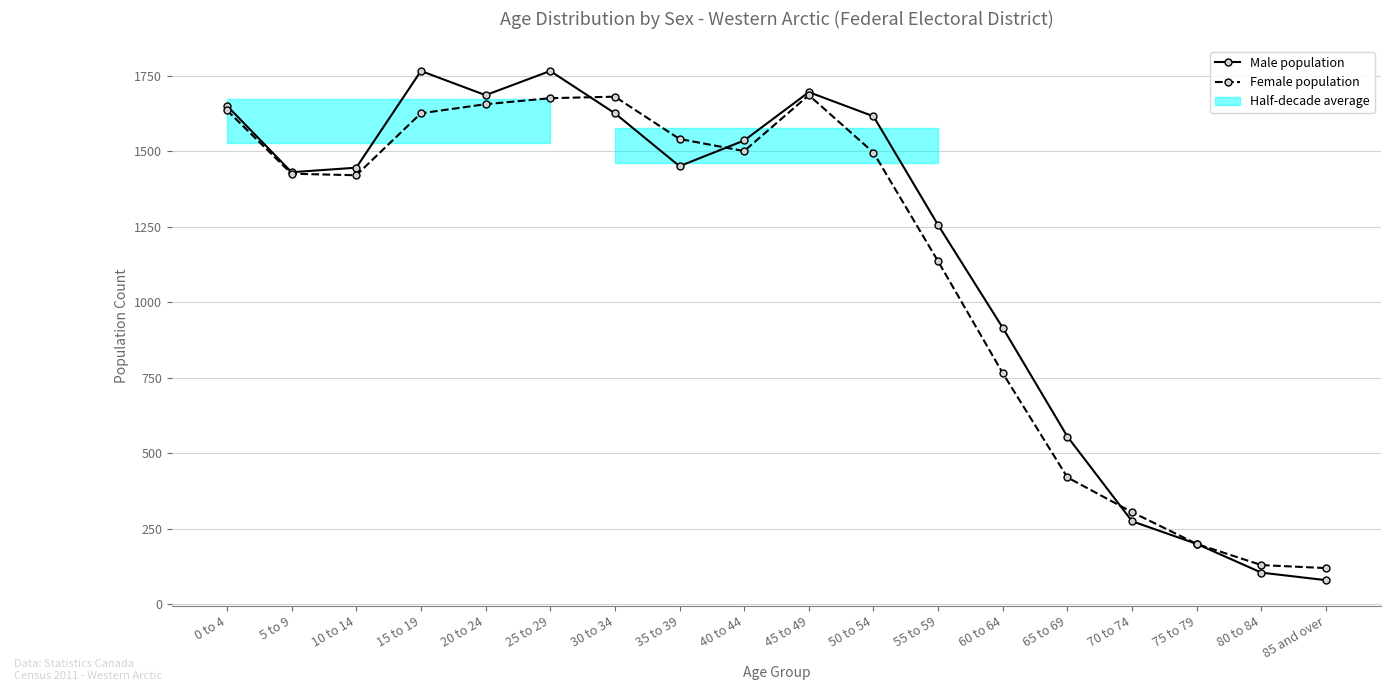

Reading right to left, list all the values displayed in this chart.

Male population: 85 and over=80	80 to 84=105	75 to 79=200	70 to 74=275	65 to 69=555	60 to 64=915	55 to 59=1255	50 to 54=1615	45 to 49=1695	40 to 44=1535	35 to 39=1450	30 to 34=1625	25 to 29=1765	20 to 24=1685	15 to 19=1765	10 to 14=1445	5 to 9=1430	0 to 4=1650
Female population: 85 and over=120	80 to 84=130	75 to 79=200	70 to 74=305	65 to 69=420	60 to 64=765	55 to 59=1135	50 to 54=1495	45 to 49=1685	40 to 44=1500	35 to 39=1540	30 to 34=1680	25 to 29=1675	20 to 24=1655	15 to 19=1625	10 to 14=1420	5 to 9=1425	0 to 4=1635